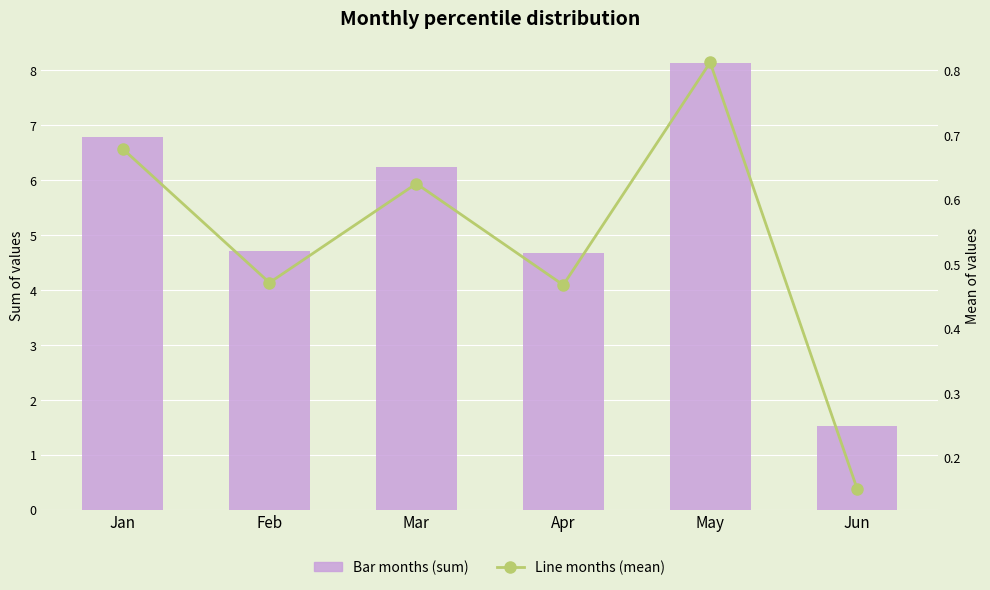

Is the value of Mean (line months) at Jan greater than the value of Sum (bar months) at May?

No